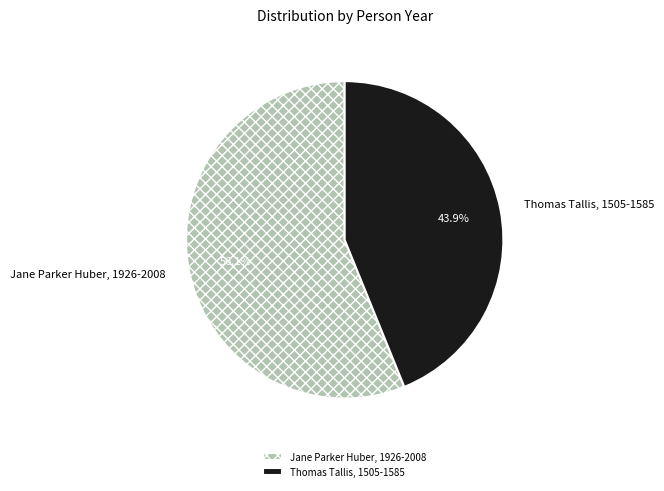

To the nearest percent, what percentage of the pie is Thomas Tallis, 1505-1585?

44%